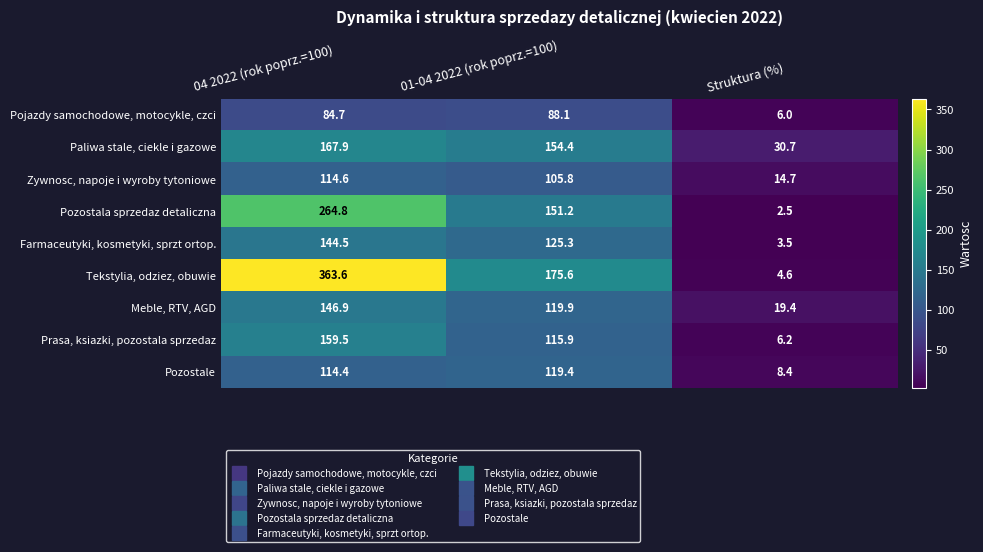

Which series has the largest range (max minus min)?

Tekstylia, odziez, obuwie